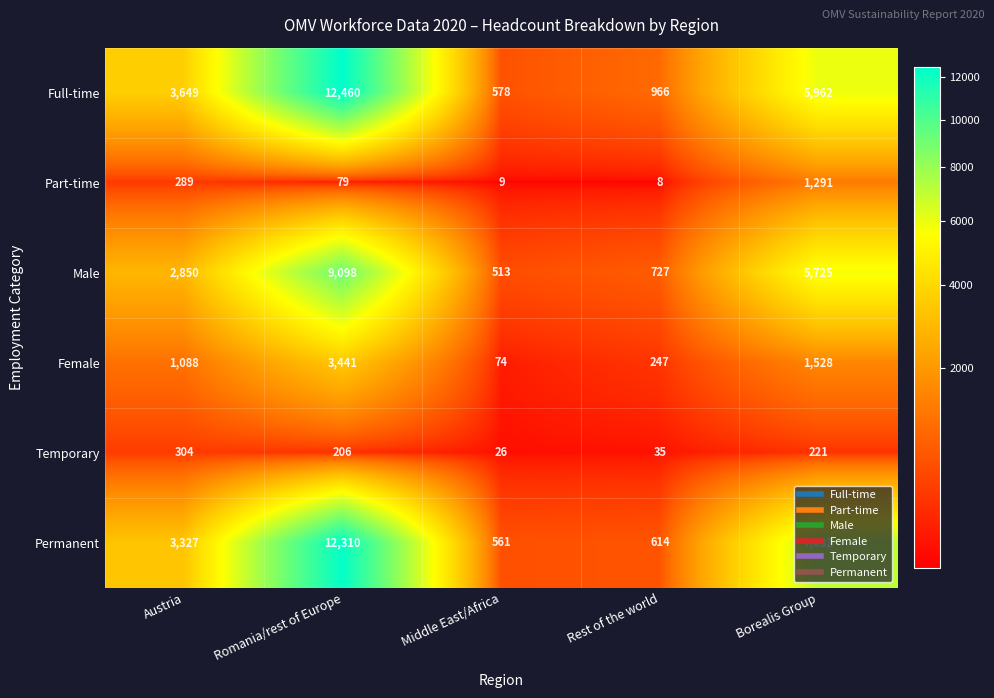

Rank the series at Borealis Group from lowest to highest value.

Temporary, Part-time, Female, Male, Full-time, Permanent